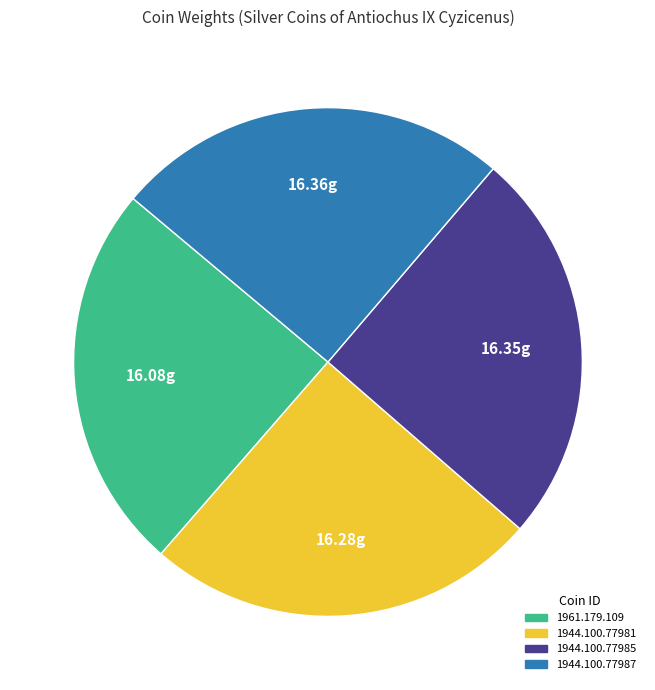

Combined, do 1961.179.109 and 1944.100.77987 account for over 50%?

No